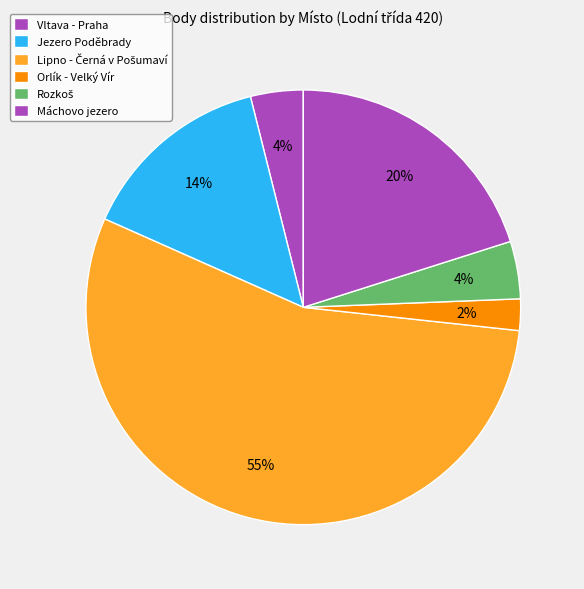

How many segments does this pie chart have?

6